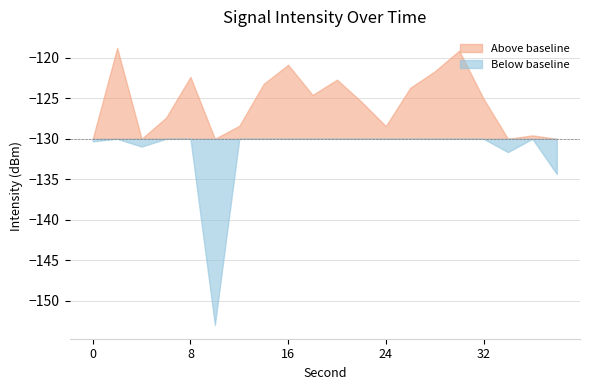

What is the average value?

-127.1